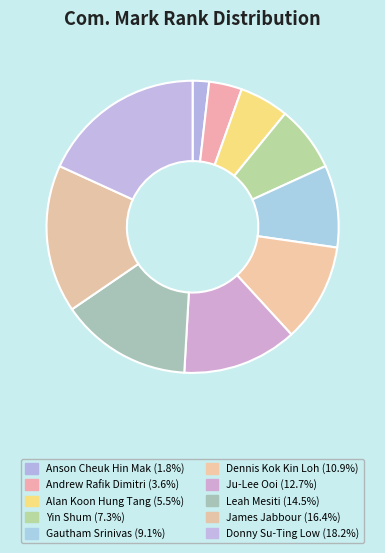

Does Anson Cheuk Hin Mak represent more than half of the total?

No